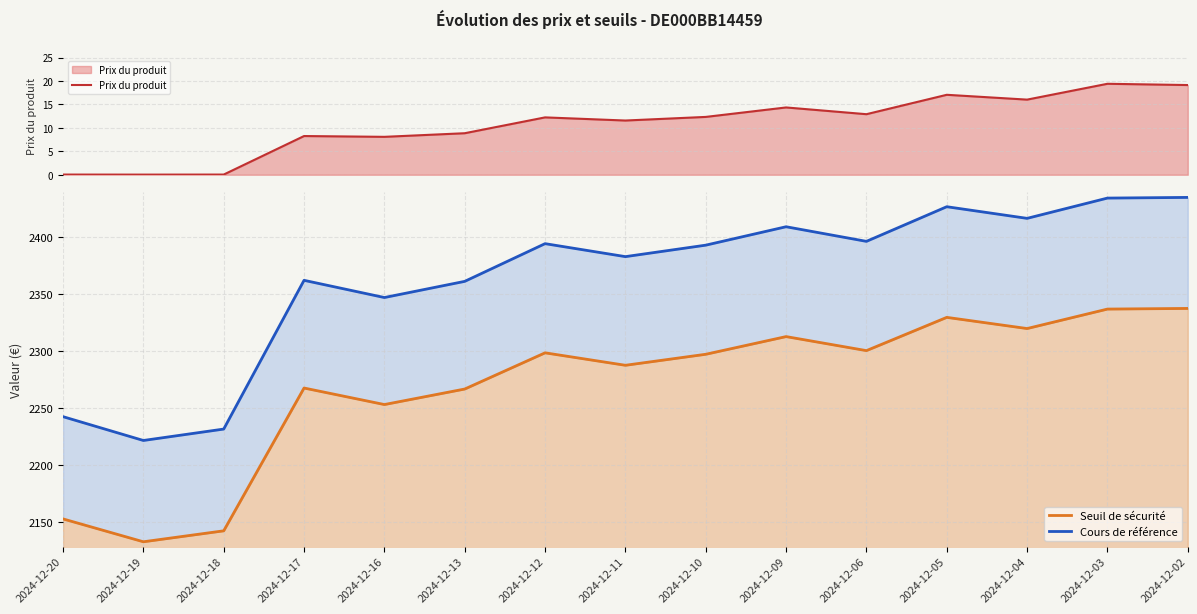

Which series has the largest total across all categories?

Cours de référence